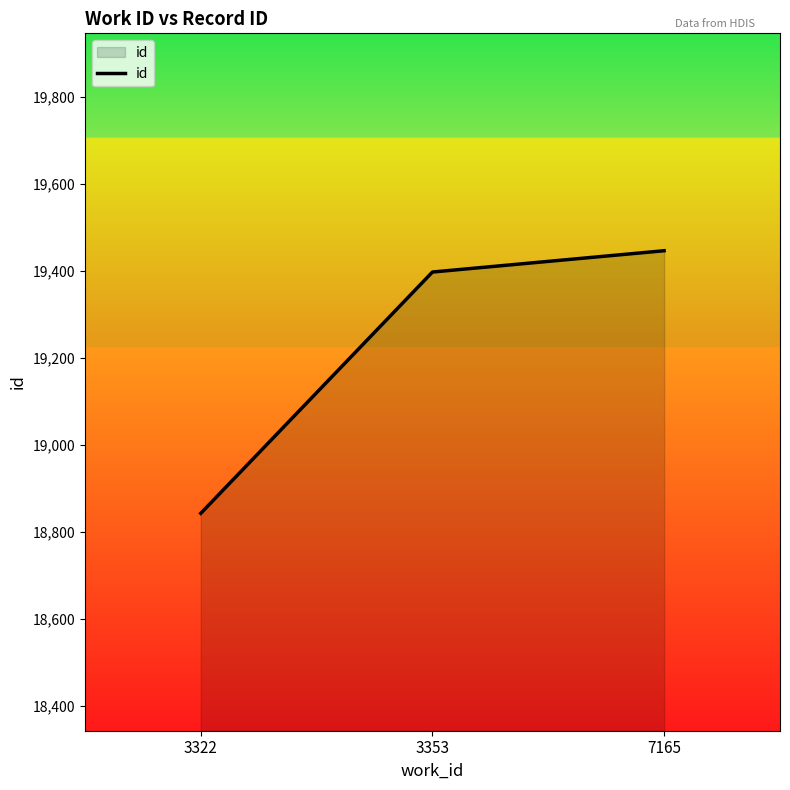

Rank the categories by value from highest to lowest.

7165, 3353, 3322